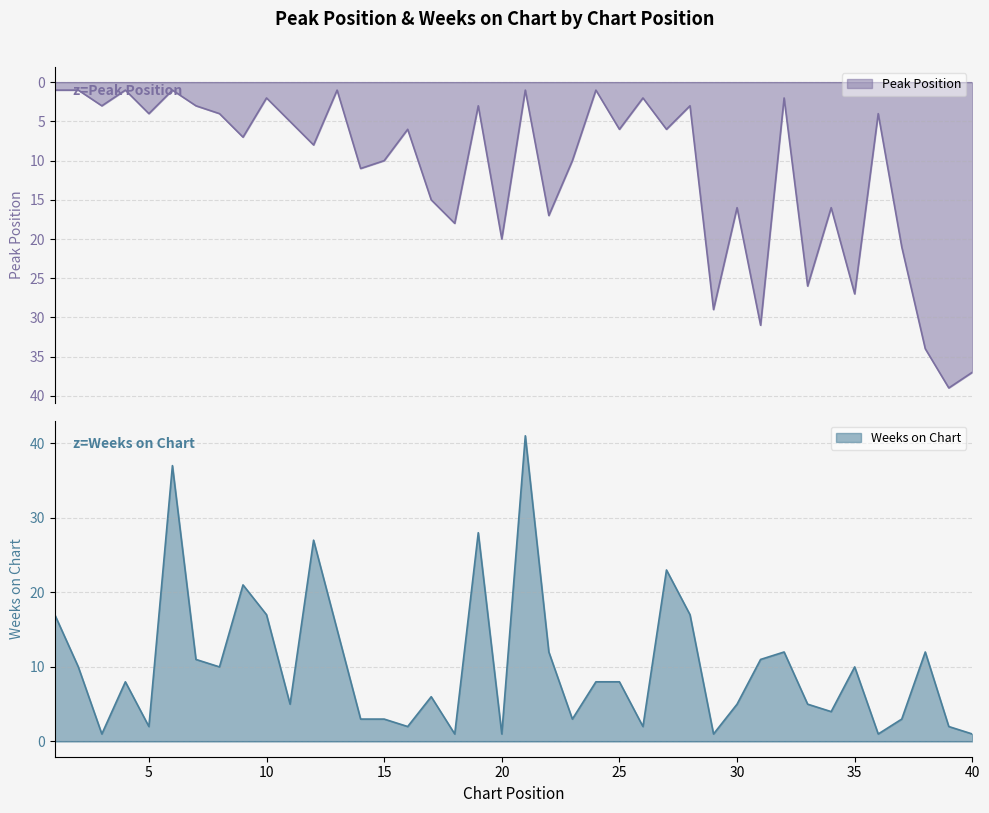

Is it true that Peak Position equals 16 at 34?

True